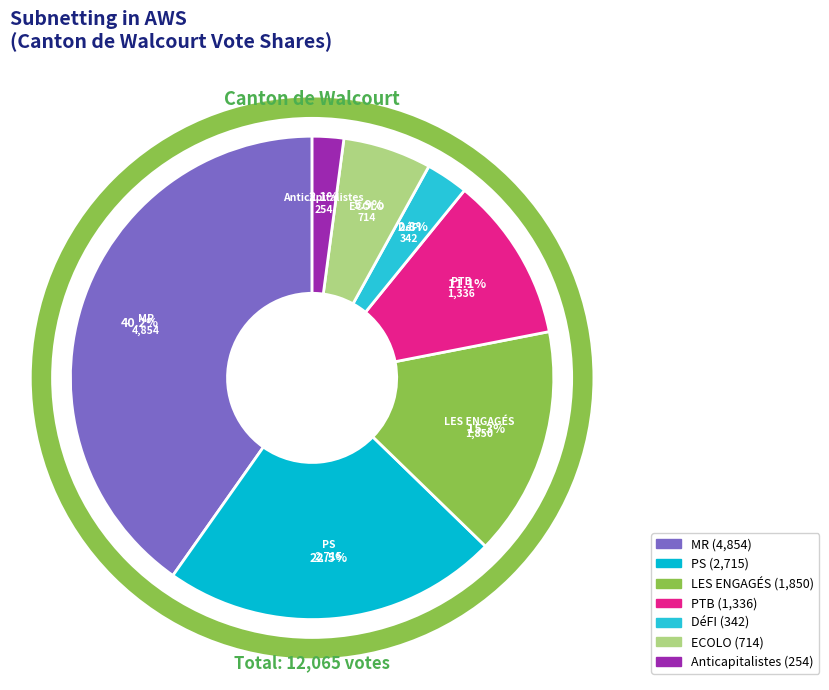

Rank the categories by value from lowest to highest.

Anticapitalistes, DéFI, ECOLO, PTB, LES ENGAGÉS, PS, MR